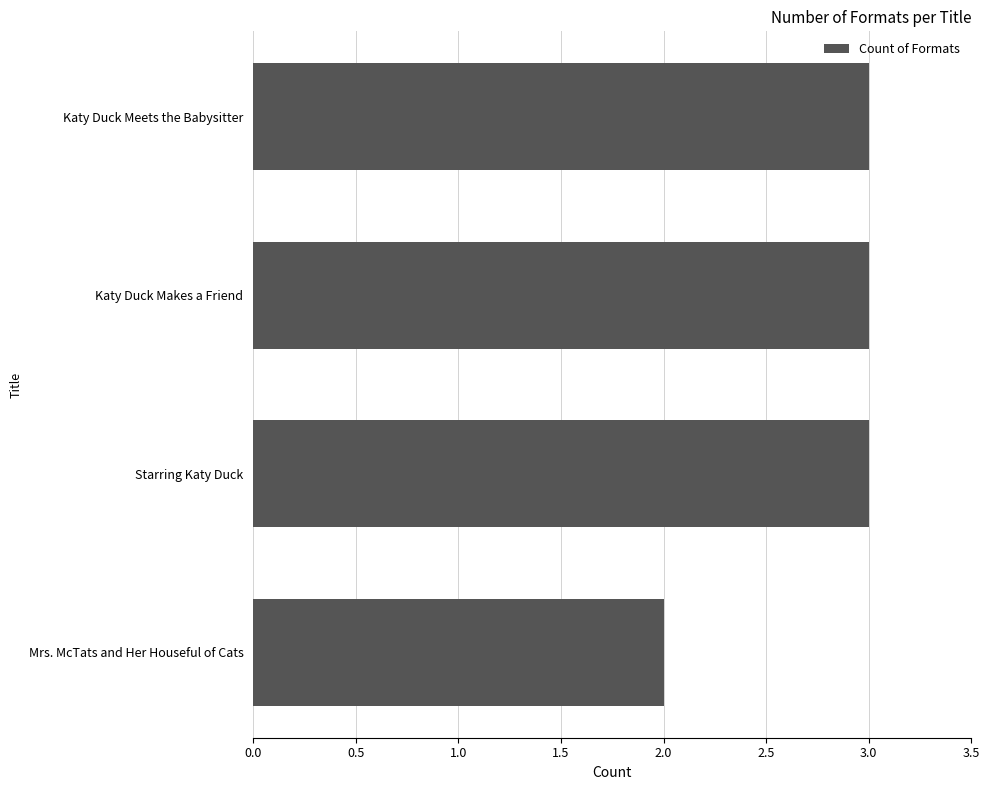

What is the ratio of the value at Katy Duck Meets the Babysitter to the value at Mrs. McTats and Her Houseful of Cats?

1.5